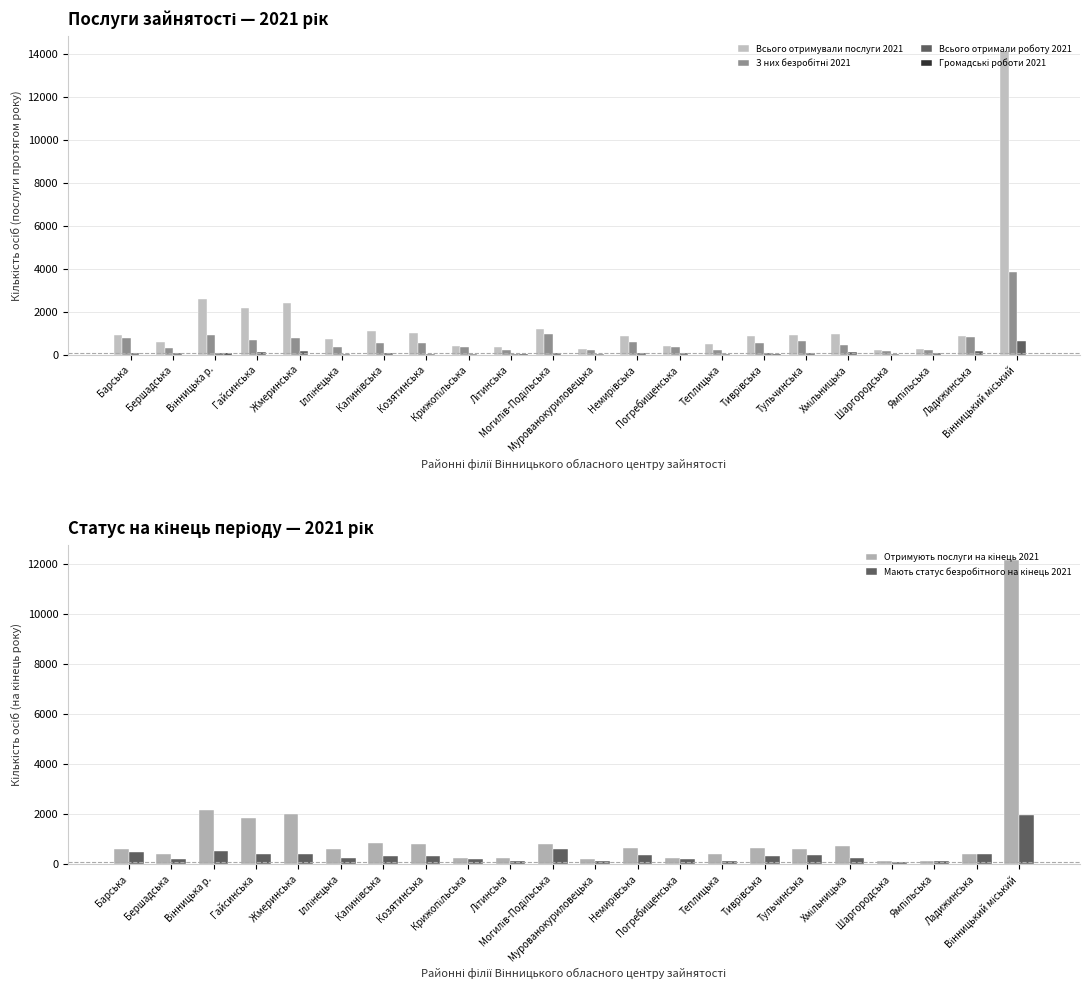

Reading left to right, extract all data points from this chart.

Всього отримували послуги 2021: 909	578	2586	2187	2423	748	1103	1014	409	370	1219	287	893	420	485	855	930	952	212	252	877	14143
З них безробітні 2021: 785	337	905	697	781	363	571	559	343	228	972	206	591	379	212	544	623	464	175	215	811	3843
Всього отримали роботу 2021: 80	76	93	132	189	60	109	56	63	59	88	34	70	68	42	83	91	114	50	66	159	634
Громадські роботи 2021: 11	1	72	5	4	0	5	1	0	17	0	0	1	6	13	29	5	0	1	0	2	11
Отримують послуги на кінець 2021: 595	420	2157	1844	1996	598	863	797	257	265	813	197	654	253	400	627	623	713	109	136	424	12125
Мають статус безробітного на кінець 2021: 496	188	517	393	418	227	343	342	212	132	601	117	381	224	140	320	347	258	80	123	409	1950